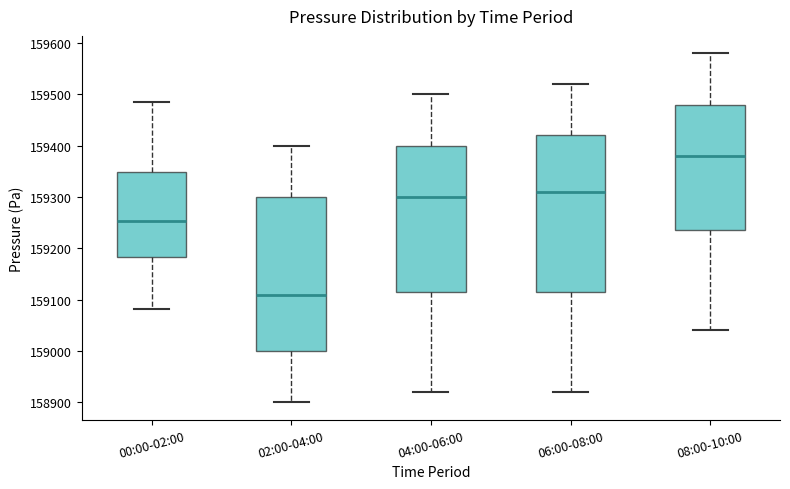

Reading left to right, read every box against the y-axis: the position of its median line, the range the box covers, and the ends of its whiskers. The values are not printed on the chart, so give them approximately, as read against the axis.

00:00-02:00: median 159250, box 159180 to 159350, whiskers 159080 to 159480
02:00-04:00: median 159110, box 159000 to 159300, whiskers 158900 to 159400
04:00-06:00: median 159300, box 159120 to 159400, whiskers 158920 to 159500
06:00-08:00: median 159310, box 159120 to 159420, whiskers 158920 to 159520
08:00-10:00: median 159380, box 159240 to 159480, whiskers 159040 to 159580